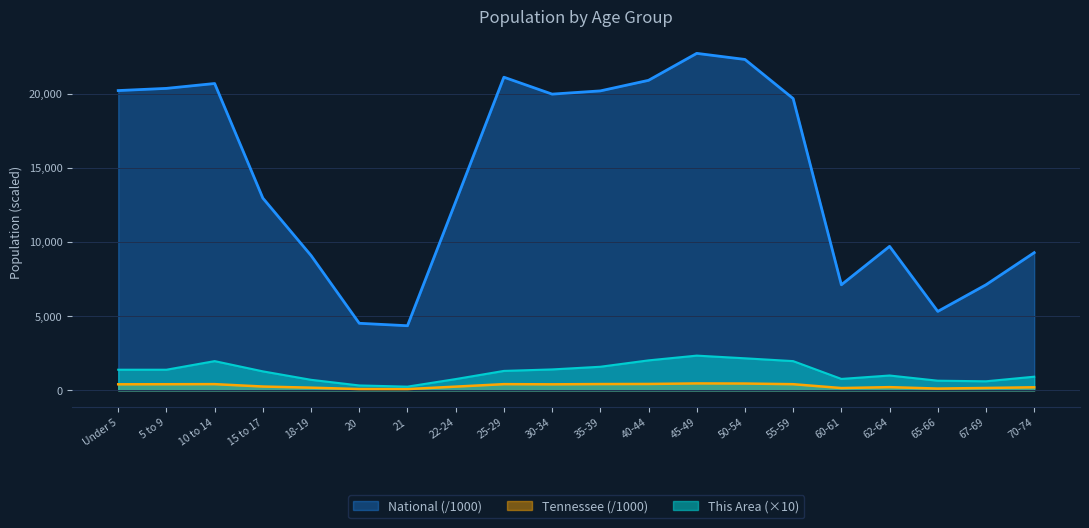

Is it true that This Area equals 1410.0 at 30-34?

True